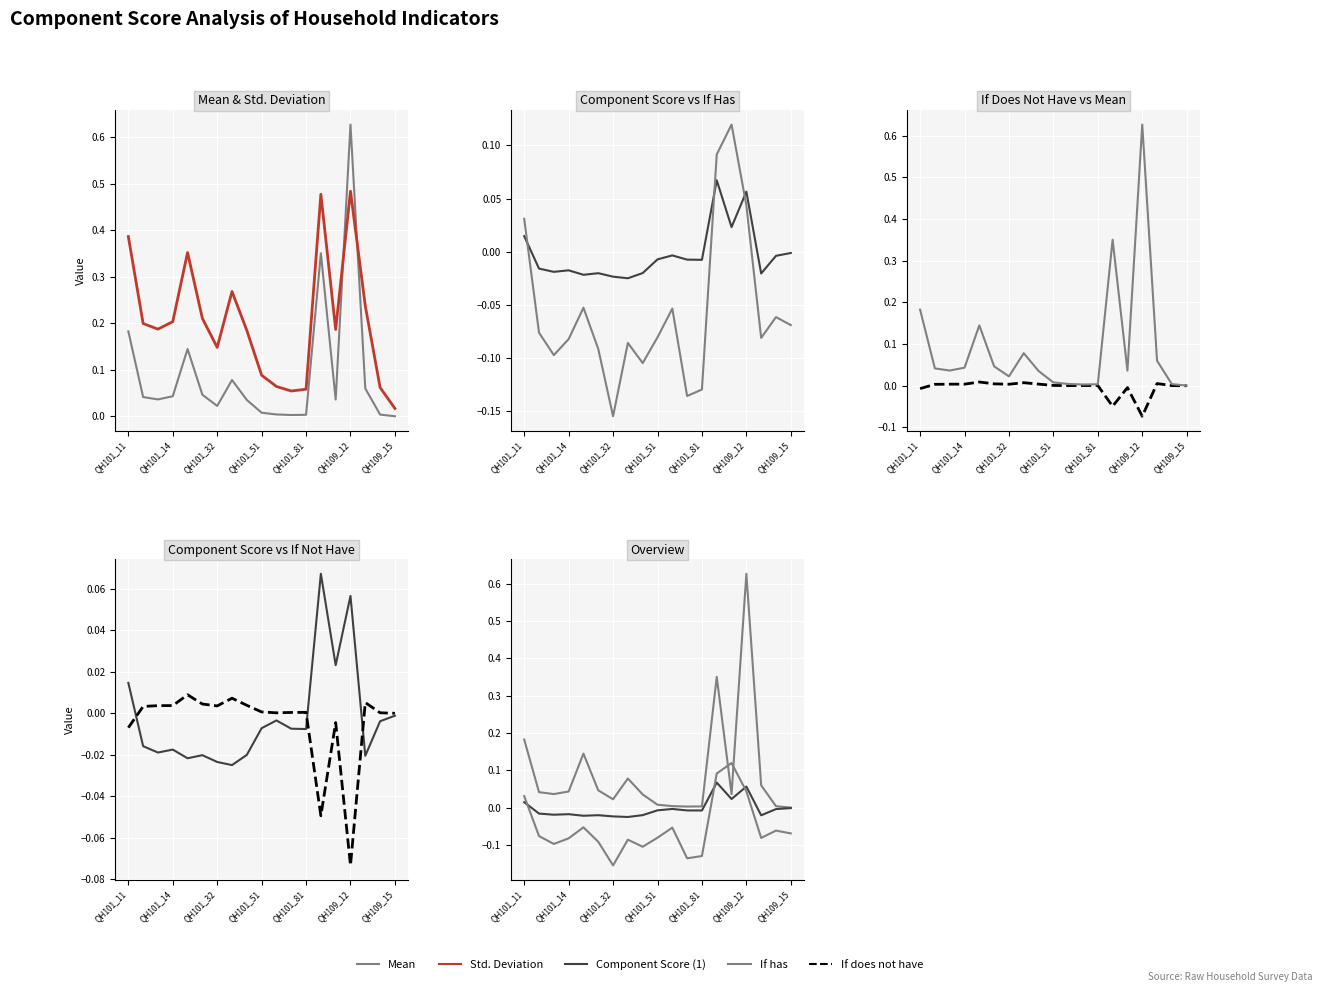

What are all the series names shown in the legend?

Mean, Std. Deviation, Component Score (1), If has, If does not have